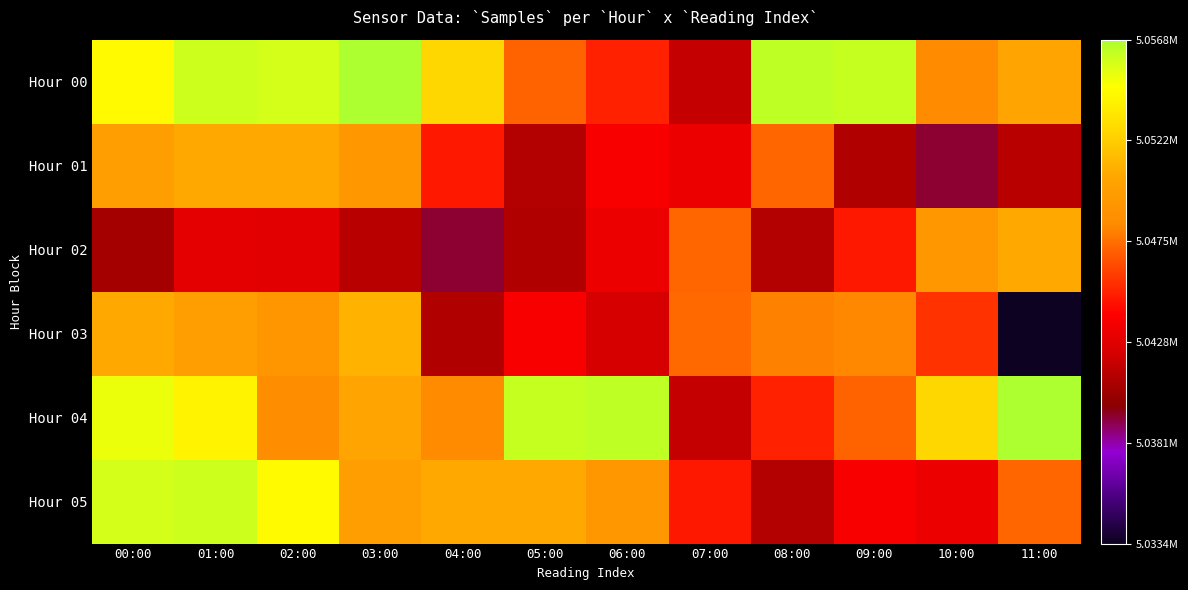

Which series has the largest range (max minus min)?

Hour 03